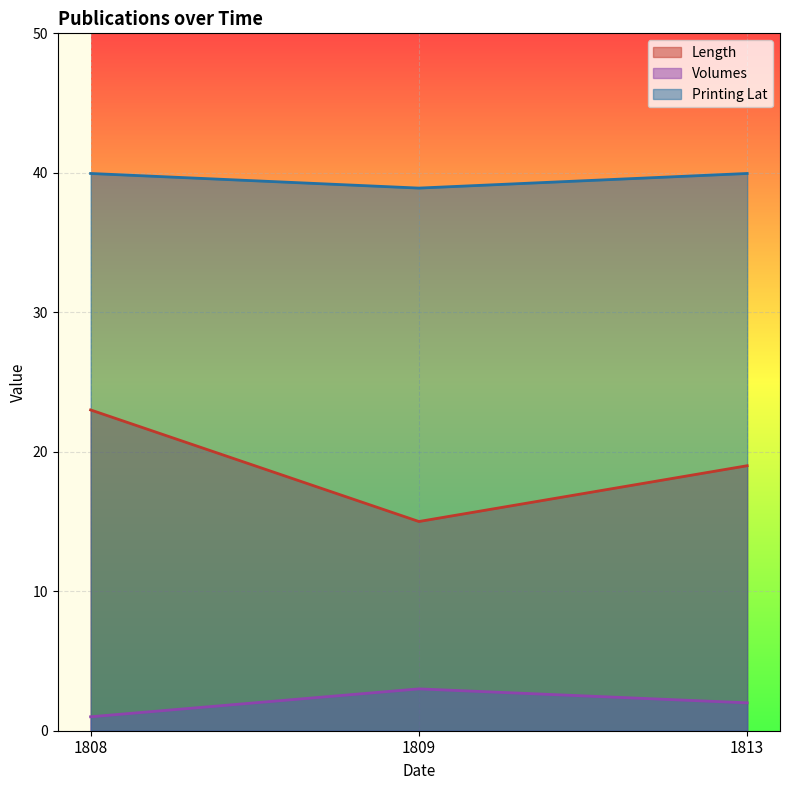

Between 1813 and 1809, which is larger?

1813